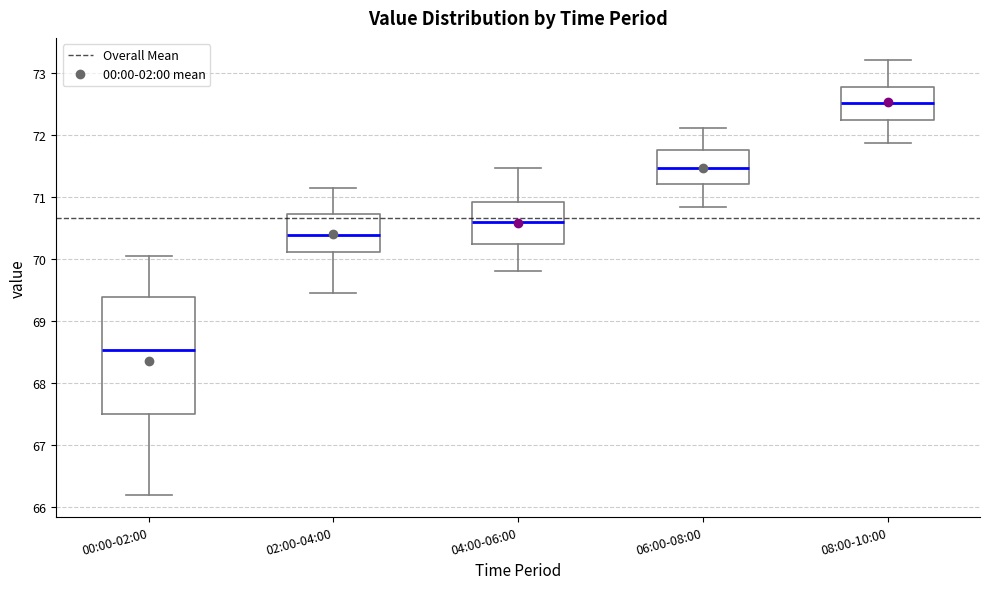

Reading left to right, transcribe this box plot: for each box, give where its median line is, the range the box spans, and where its two whiskers end, as read against the y-axis. The values are not printed on the chart, so give them approximately, as read against the axis.

00:00-02:00: median 68.5, box 67.5 to 69.4, whiskers 66.2 to 70.1
02:00-04:00: median 70.4, box 70.1 to 70.7, whiskers 69.5 to 71.2
04:00-06:00: median 70.6, box 70.2 to 70.9, whiskers 69.8 to 71.5
06:00-08:00: median 71.5, box 71.2 to 71.8, whiskers 70.9 to 72.1
08:00-10:00: median 72.5, box 72.2 to 72.8, whiskers 71.9 to 73.2